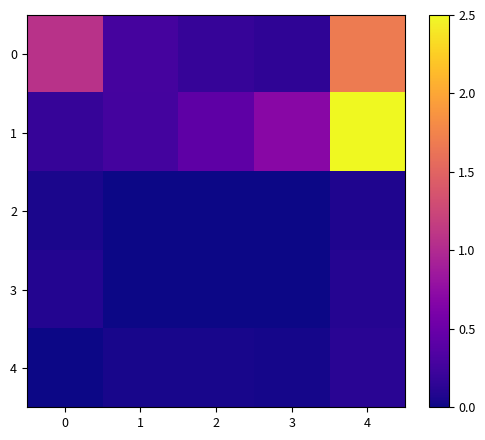

Rank the series at 2 from lowest to highest value.

3, 2, 4, 0, 1